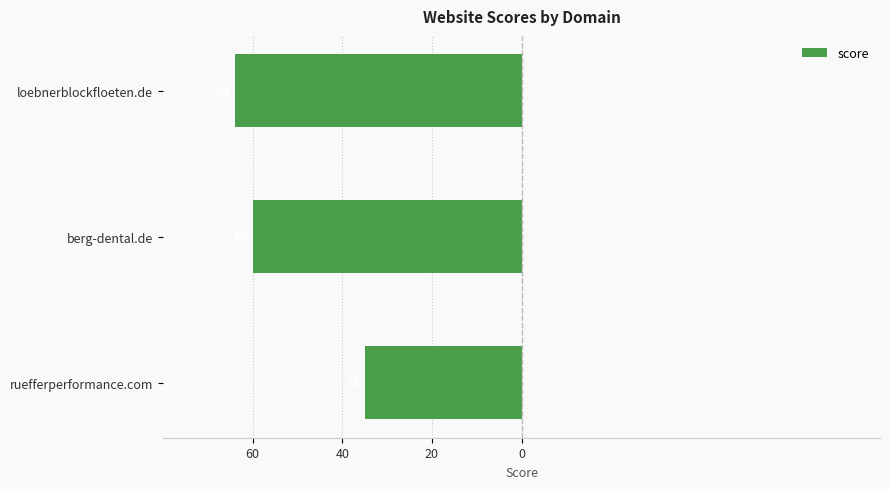

Does the chart contain any negative values?

Yes